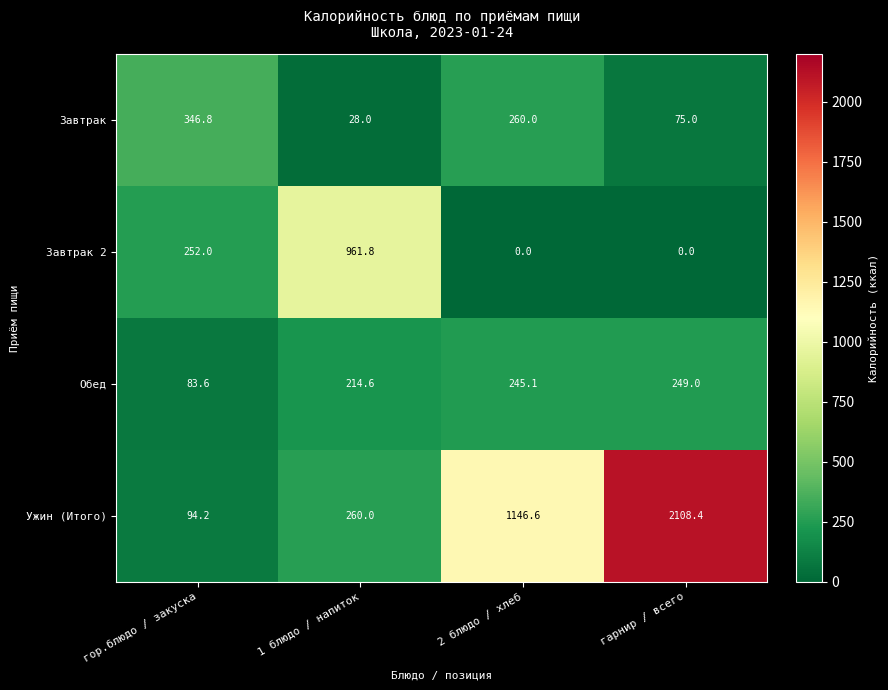

Is it true that Ужин (Итого) equals 142.4 at 1 блюдо / напиток?

False